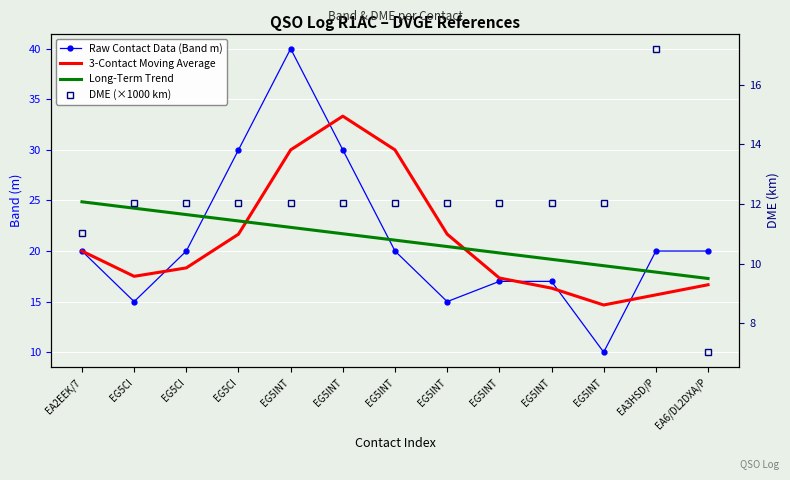

Reading left to right, extract all data points from this chart.

Raw Contact Data (Band m): EA2EEK/7=20.0	EG5CI=15.0	EG5CI=20.0	EG5CI=30.0	EG5INT=40.0	EG5INT=30.0	EG5INT=20.0	EG5INT=15.0	EG5INT=17.0	EG5INT=17.0	EG5INT=10.0	EA3HSD/P=20.0	EA6/DL2DXA/P=20.0
3-Contact Moving Average: EA2EEK/7=20.0	EG5CI=17.5	EG5CI=18.3	EG5CI=21.7	EG5INT=30.0	EG5INT=33.3	EG5INT=30.0	EG5INT=21.7	EG5INT=17.3	EG5INT=16.3	EG5INT=14.7	EA3HSD/P=15.7	EA6/DL2DXA/P=16.7
Long-Term Trend: EA2EEK/7=24.9	EG5CI=24.2	EG5CI=23.6	EG5CI=23.0	EG5INT=22.3	EG5INT=21.7	EG5INT=21.1	EG5INT=20.4	EG5INT=19.8	EG5INT=19.2	EG5INT=18.5	EA3HSD/P=17.9	EA6/DL2DXA/P=17.3
DME (×1000 km): EA2EEK/7=11.0	EG5CI=12.0	EG5CI=12.0	EG5CI=12.0	EG5INT=12.0	EG5INT=12.0	EG5INT=12.0	EG5INT=12.0	EG5INT=12.0	EG5INT=12.0	EG5INT=12.0	EA3HSD/P=17.2	EA6/DL2DXA/P=7.0